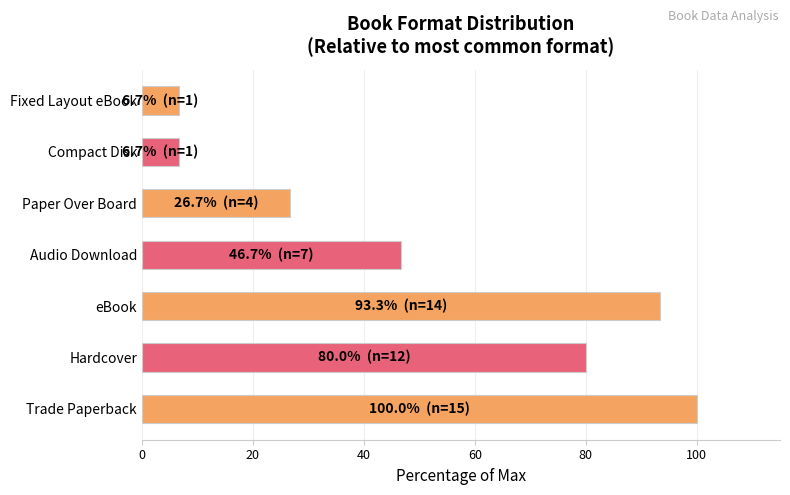

What is the ratio of the value at eBook to the value at Paper Over Board?

3.5